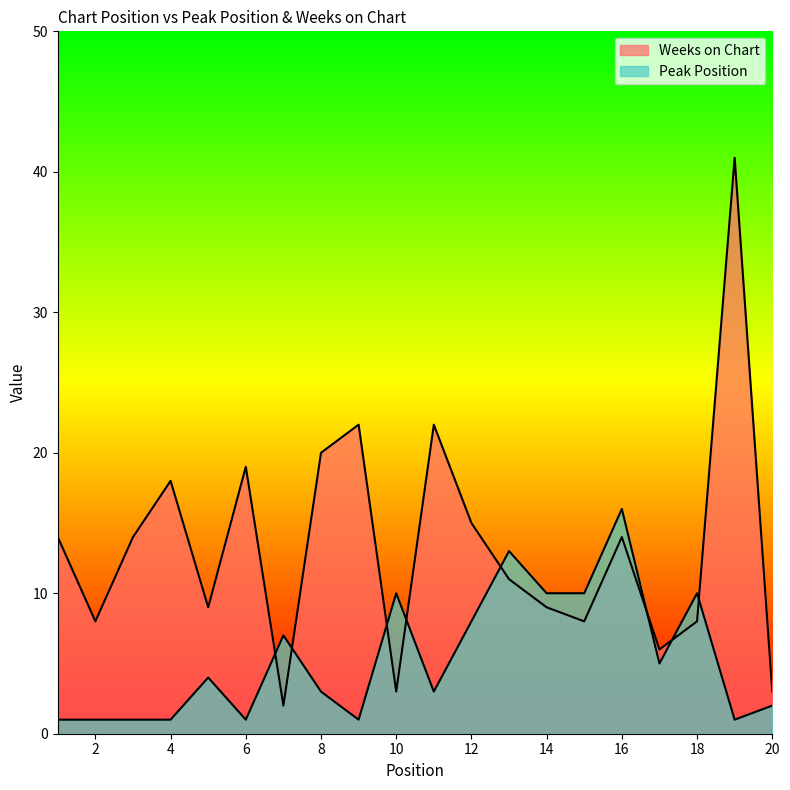

What is the total value across all series at 4?

19